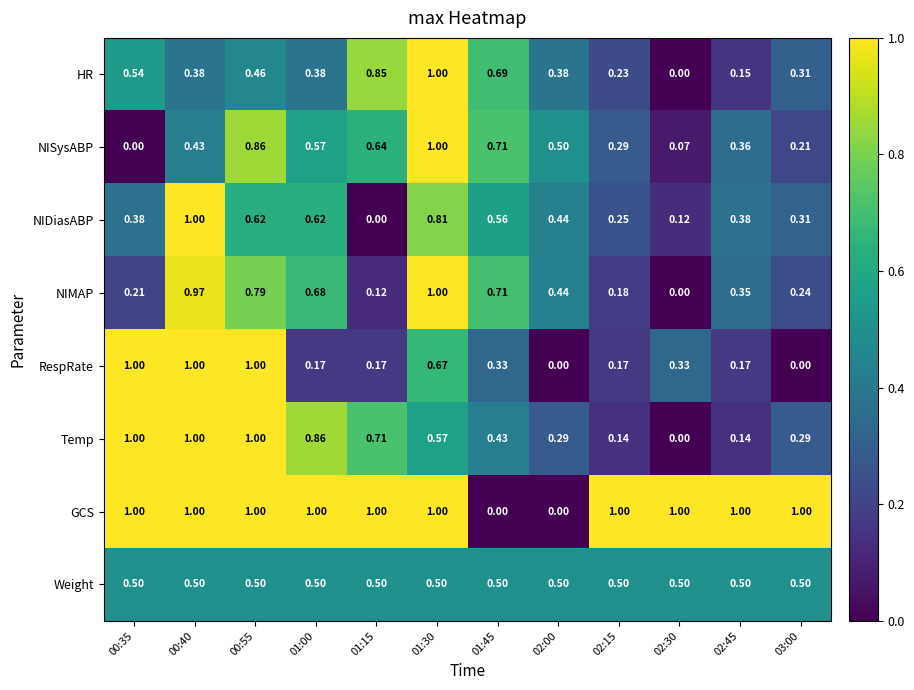

At 01:00, list the series in order from largest to smallest.

GCS, Temp, NIMAP, NIDiasABP, NISysABP, Weight, HR, RespRate